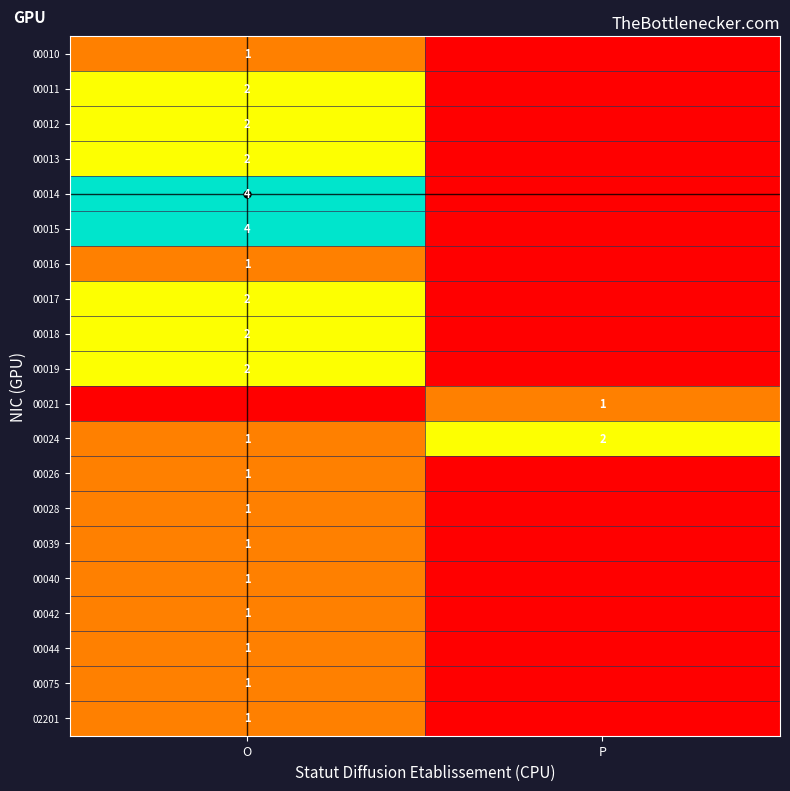

True or false: 00042 has a value of 0 at P.

True